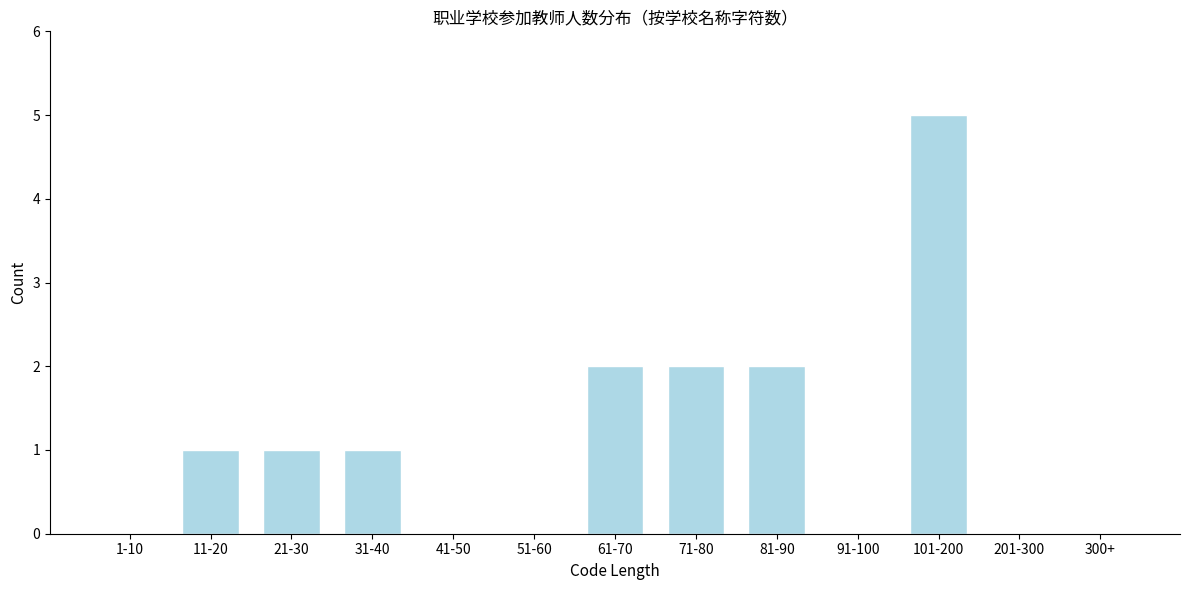

Reading left to right, transcribe all the data shown in this chart.

1-10=0	11-20=1	21-30=1	31-40=1	41-50=0	51-60=0	61-70=2	71-80=2	81-90=2	91-100=0	101-200=5	201-300=0	300+=0